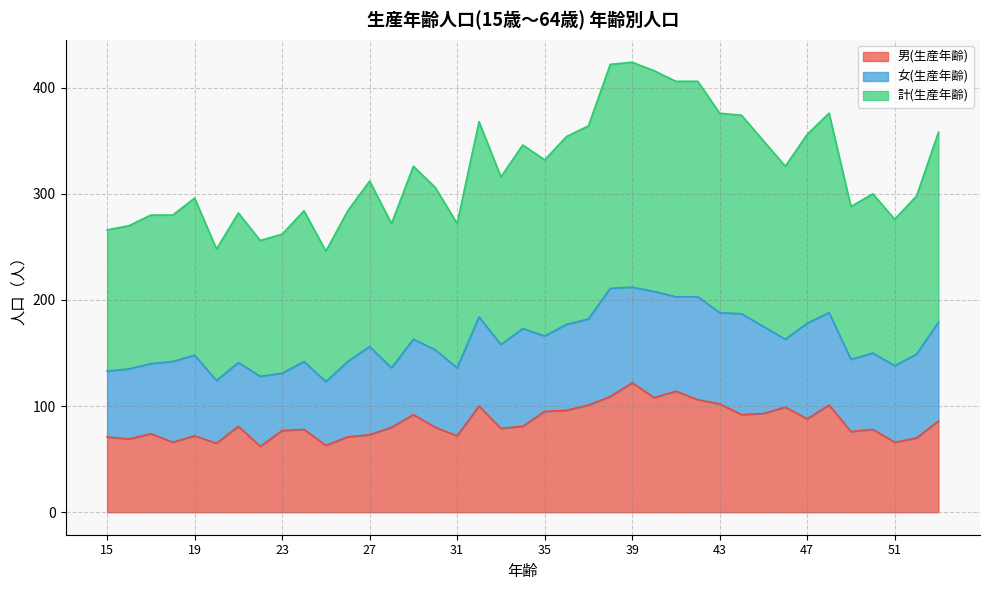

What is the difference between the maximum and minimum values in the 計(生産年齢) series?

178